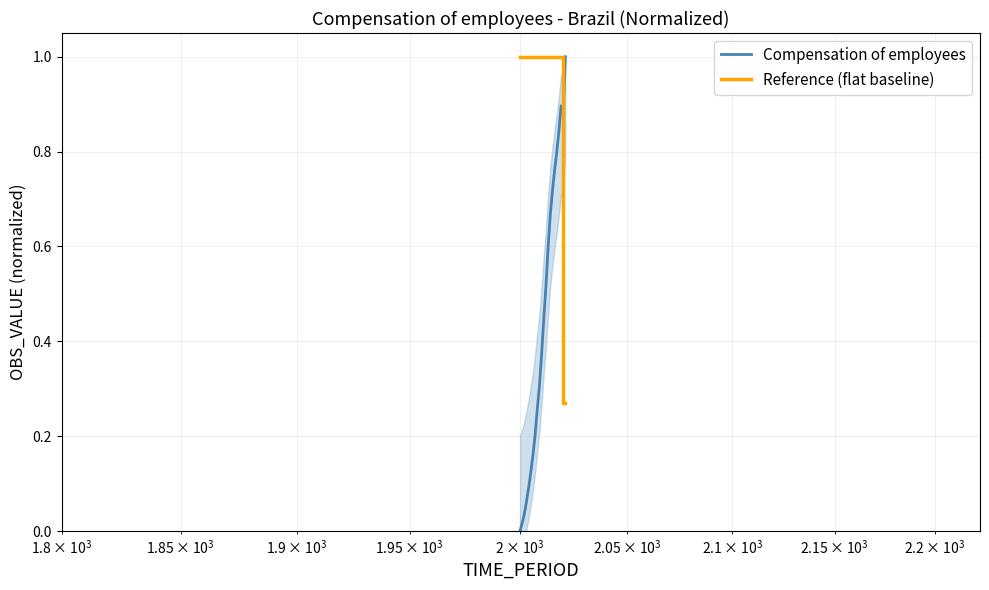

True or false: Compensation of employees and Reference (flat baseline) cross at least once.

True